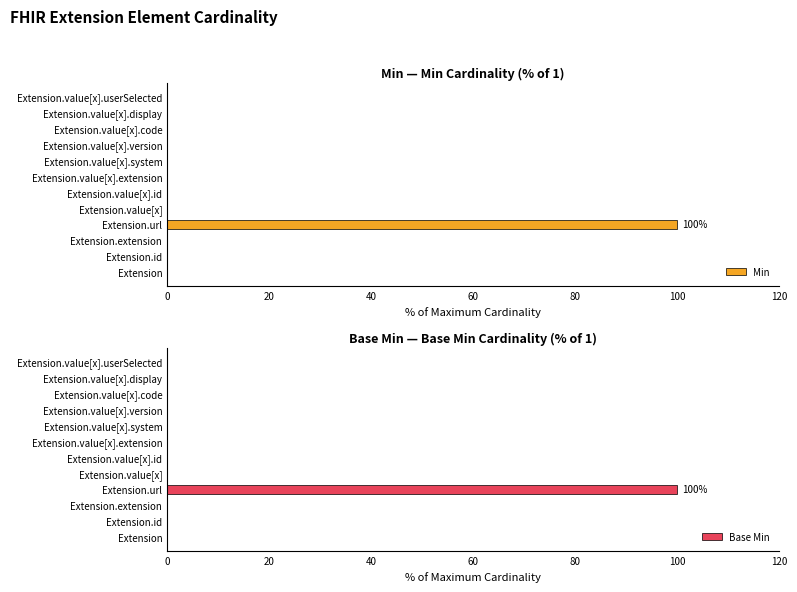

Is it true that Min equals 0 at Extension.extension?

True